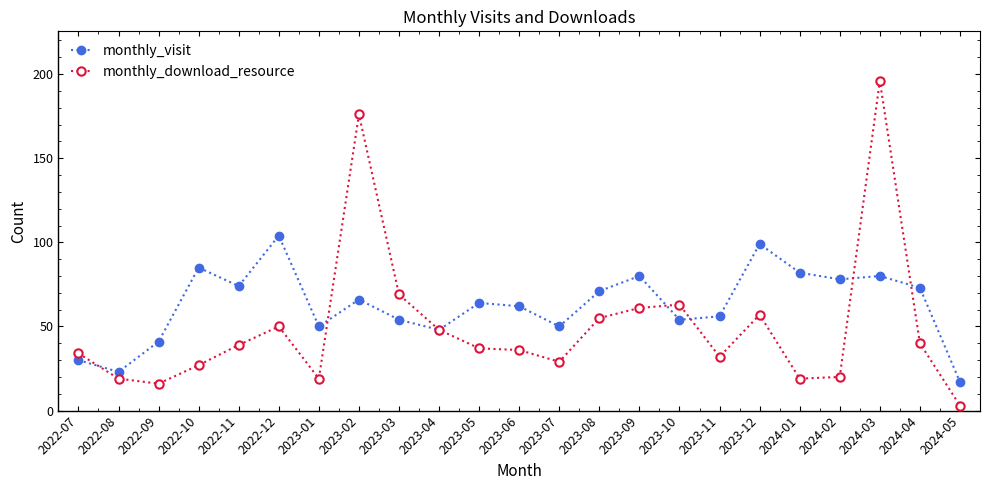

How many distinct data groups are displayed?

2